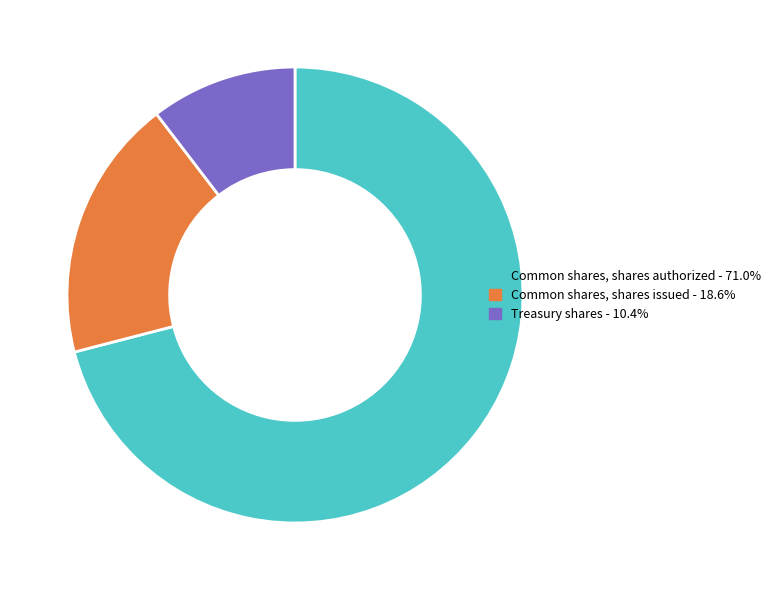

Approximately how many times larger is the value at Common shares, shares issued - 18.6% compared to Common shares, shares authorized - 71.0%?

0.3